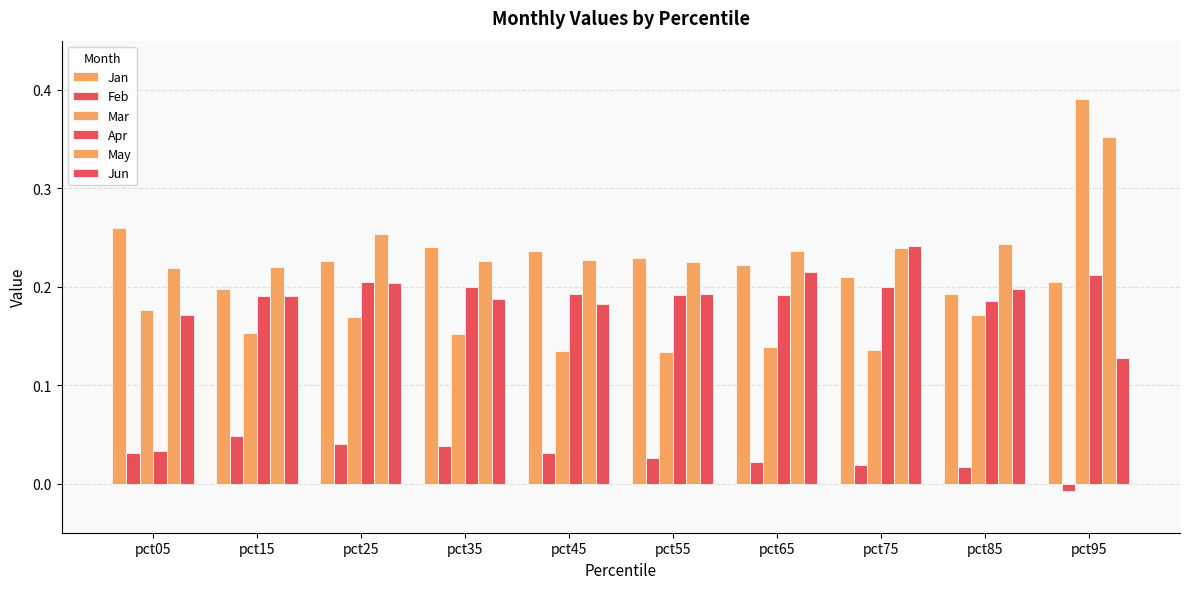

Does the chart contain stacked bars?

No